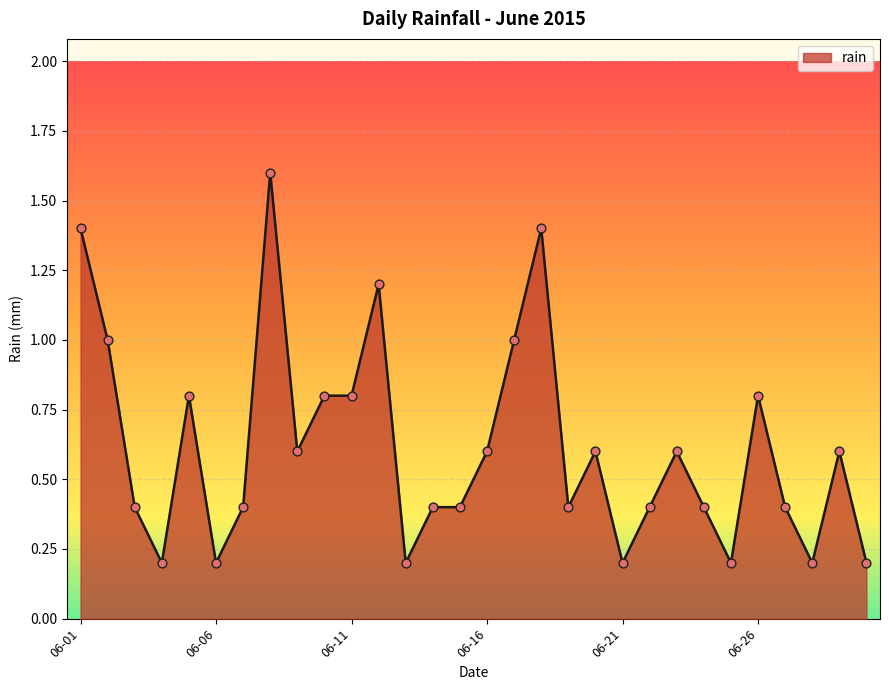

What is the greatest value displayed?

1.6